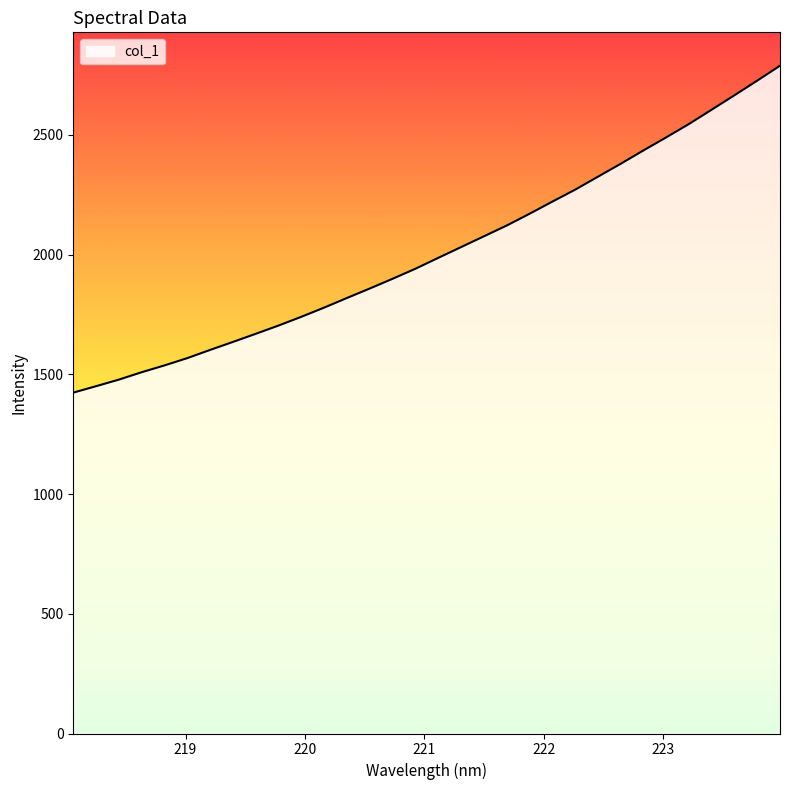

What is the difference between the maximum and minimum values?

1365.3